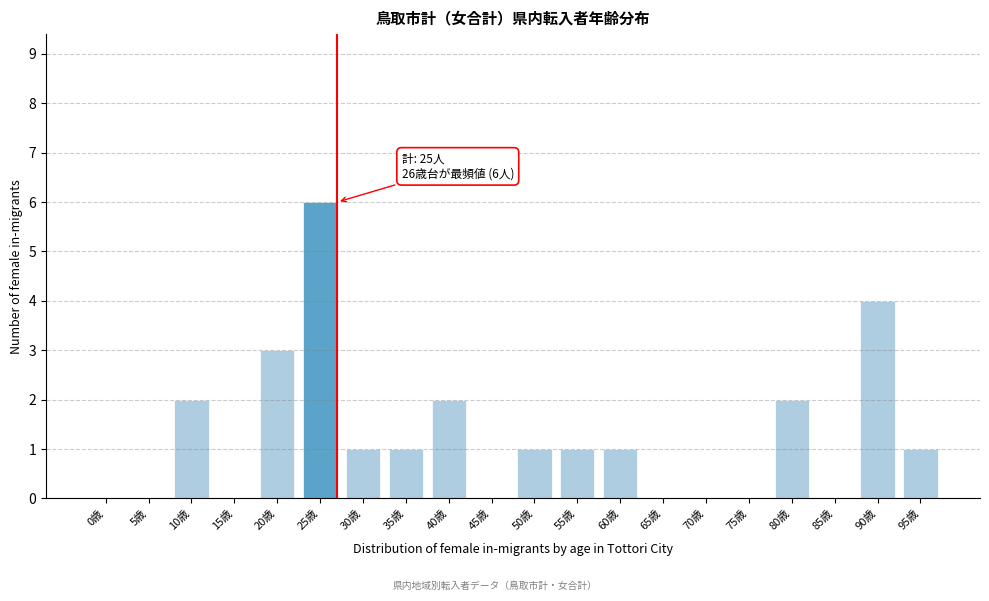

Reading left to right, extract all data points from this chart.

0歳=0	5歳=0	10歳=2	15歳=0	20歳=3	25歳=6	30歳=1	35歳=1	40歳=2	45歳=0	50歳=1	55歳=1	60歳=1	65歳=0	70歳=0	75歳=0	80歳=2	85歳=0	90歳=4	95歳=1